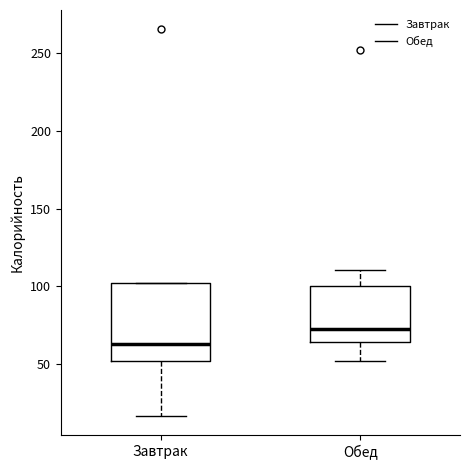

Reading left to right, transcribe this box plot: for each box, give where its median line is, the range the box spans, and where its two whiskers end, as read against the y-axis. The values are not printed on the chart, so give them approximately, as read against the axis.

Завтрак: median 65, box 50 to 100, whiskers 15 to 100
Обед: median 75, box 65 to 100, whiskers 50 to 110